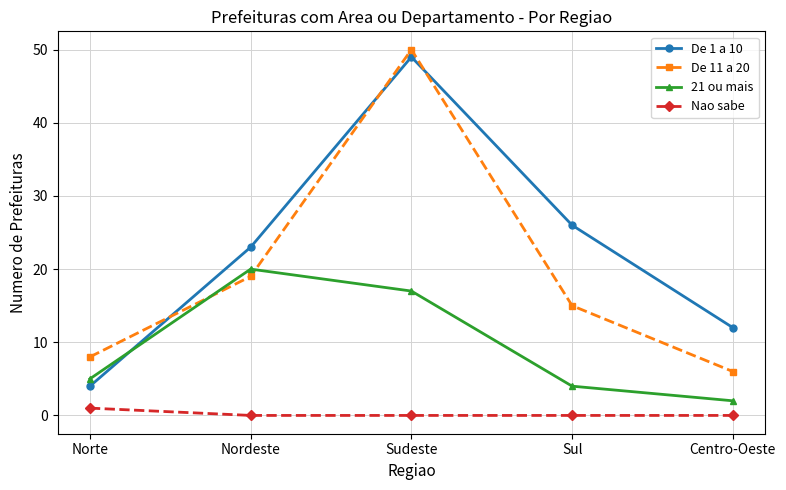

Is the value of De 11 a 20 at Centro-Oeste greater than the value of De 1 a 10 at Norte?

Yes